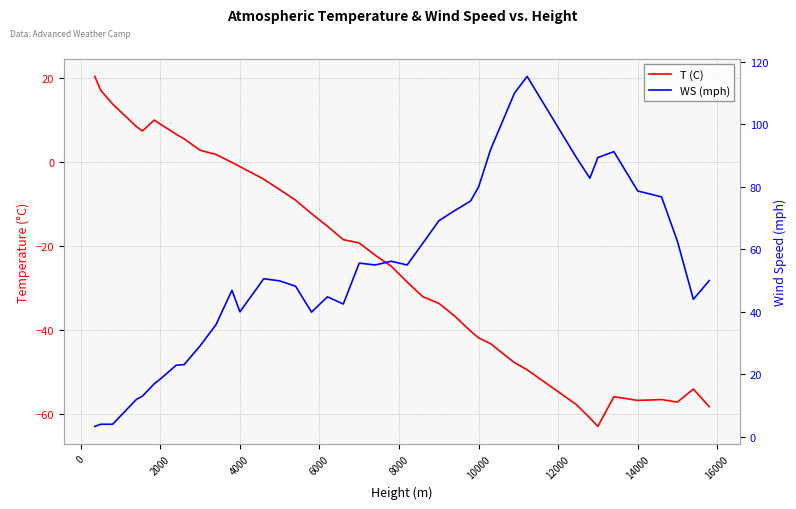

What is the difference between the maximum and minimum values in the WS (mph) series?

112.1